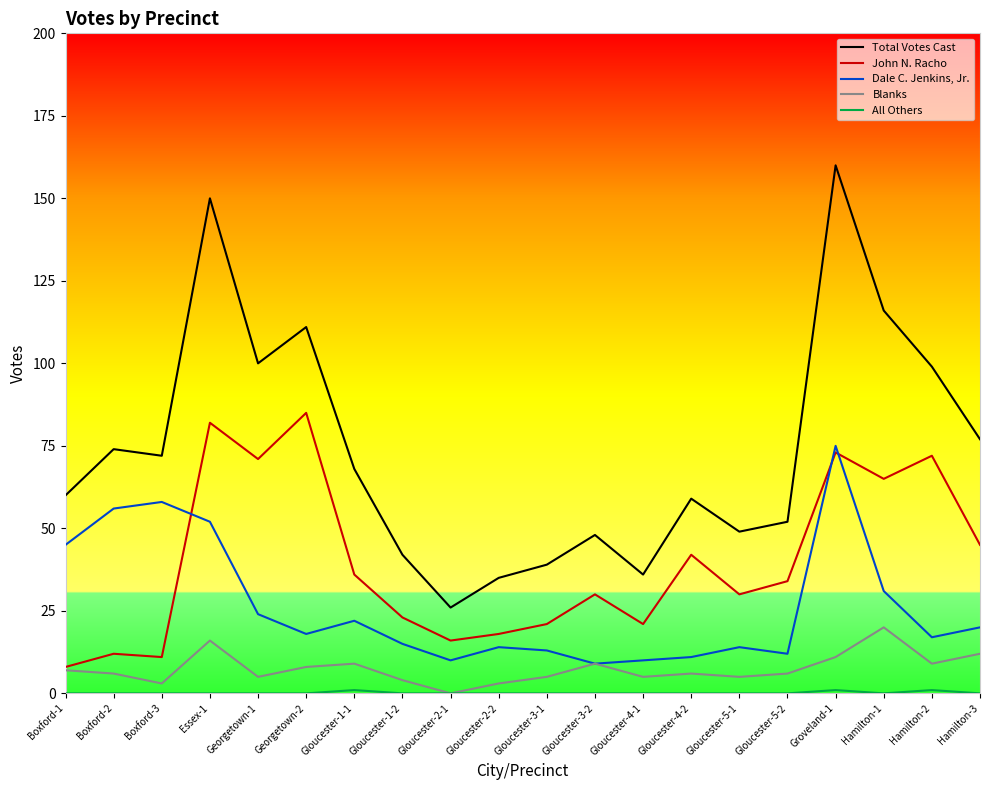

What position from the right is Gloucester-3-2?

9